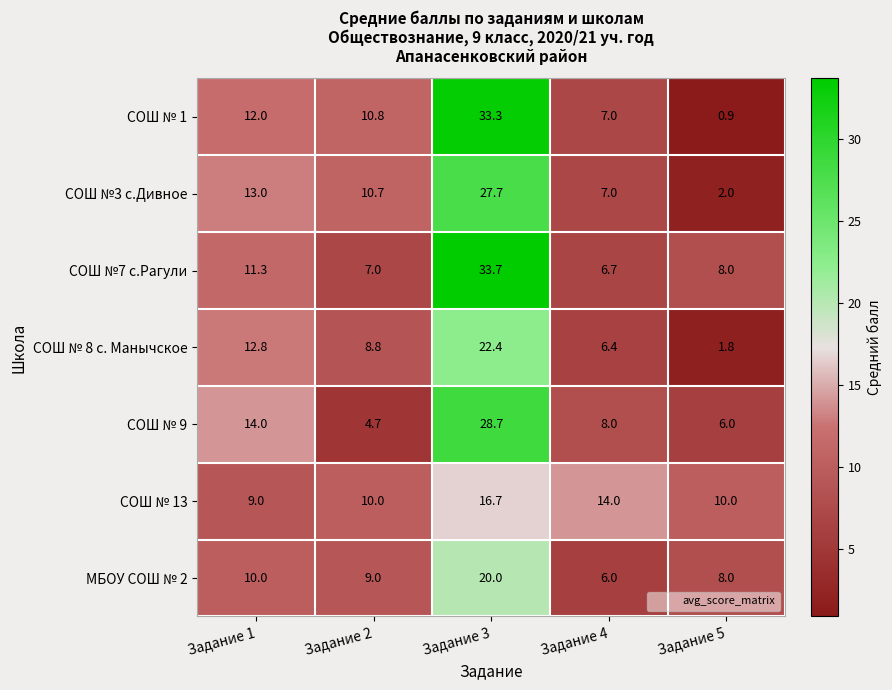

How many categories are shown in the chart?

5